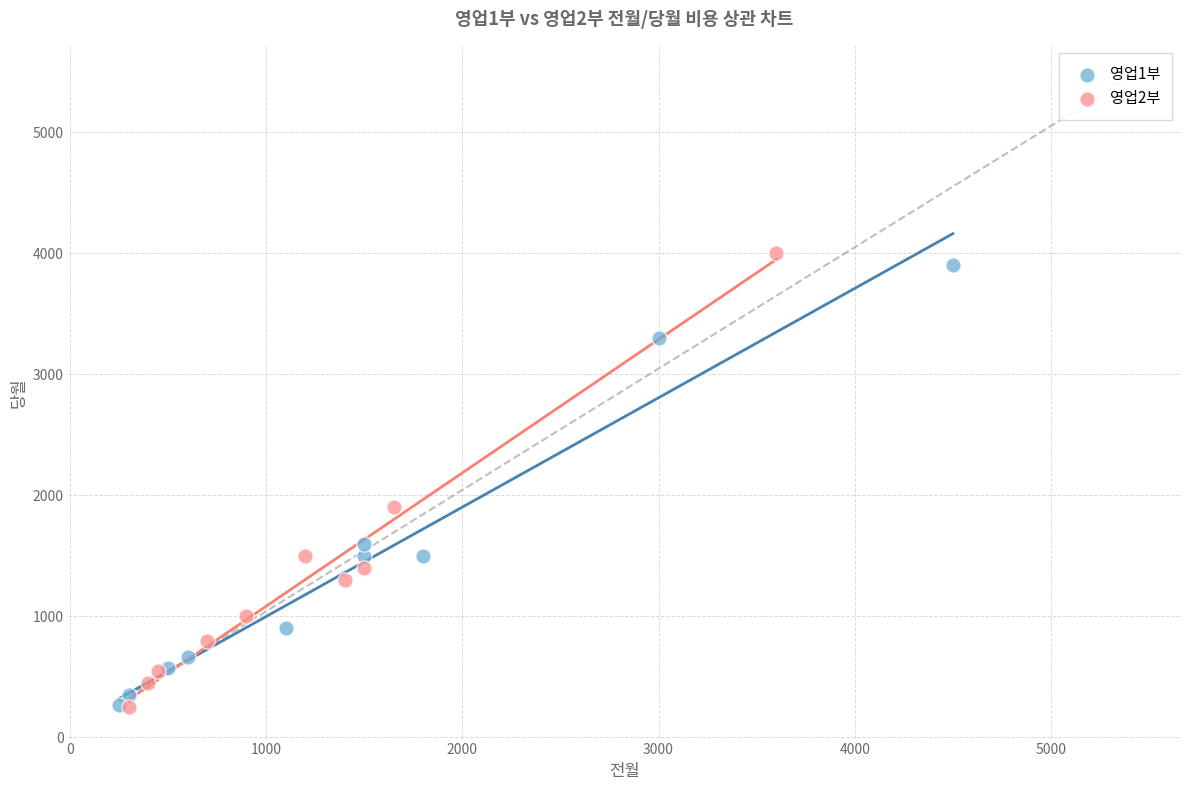

Which series contains the highest Y value?

영업2부